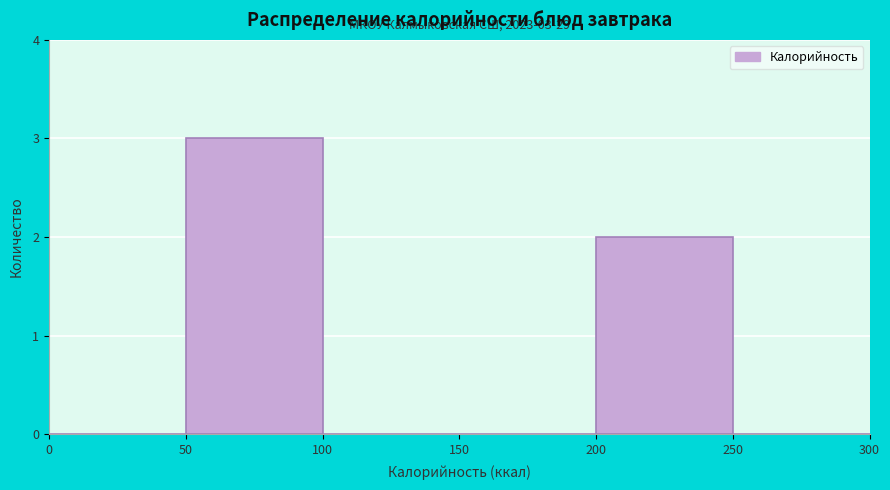

Over which range of the x-axis is the bar tallest?

50 to 100